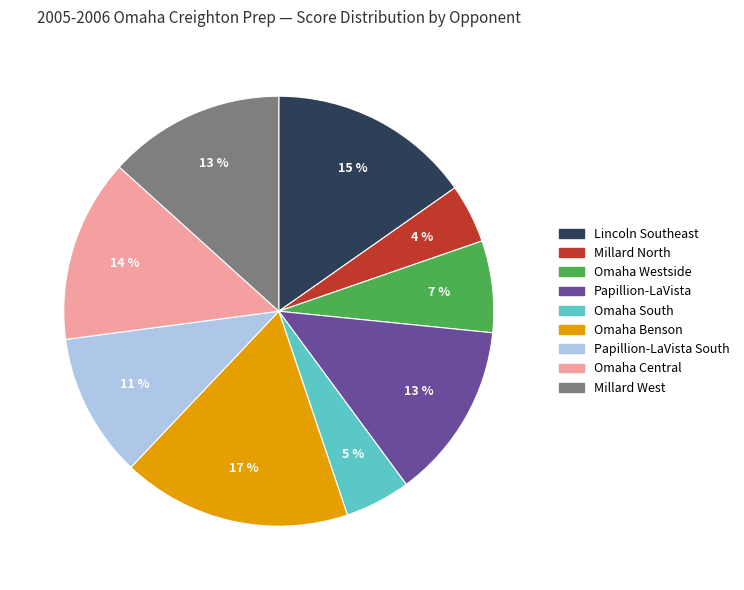

Is it true that Omaha Westside is 15% of the pie?

False